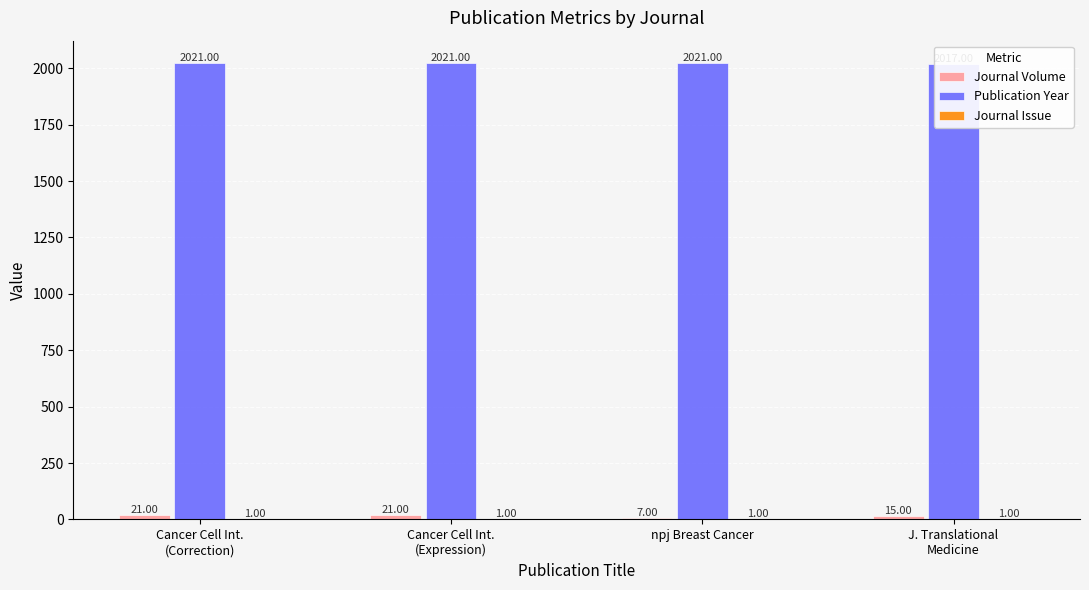

At how many categories does at least one series exceed 845?

4